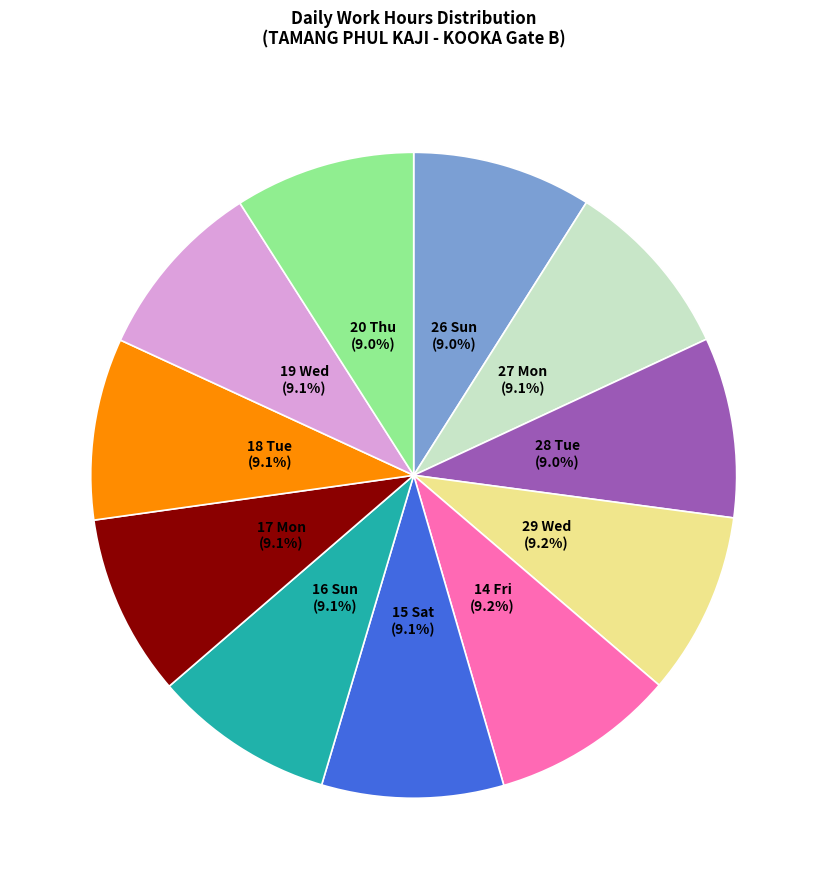

Is there a majority slice in this chart?

No